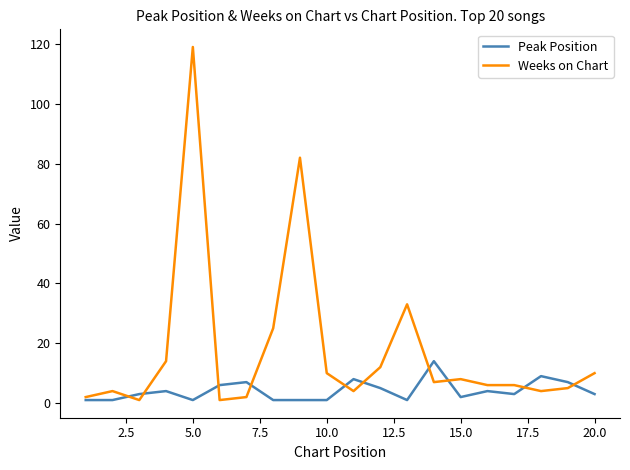

Which series has the largest total across all categories?

Weeks on Chart